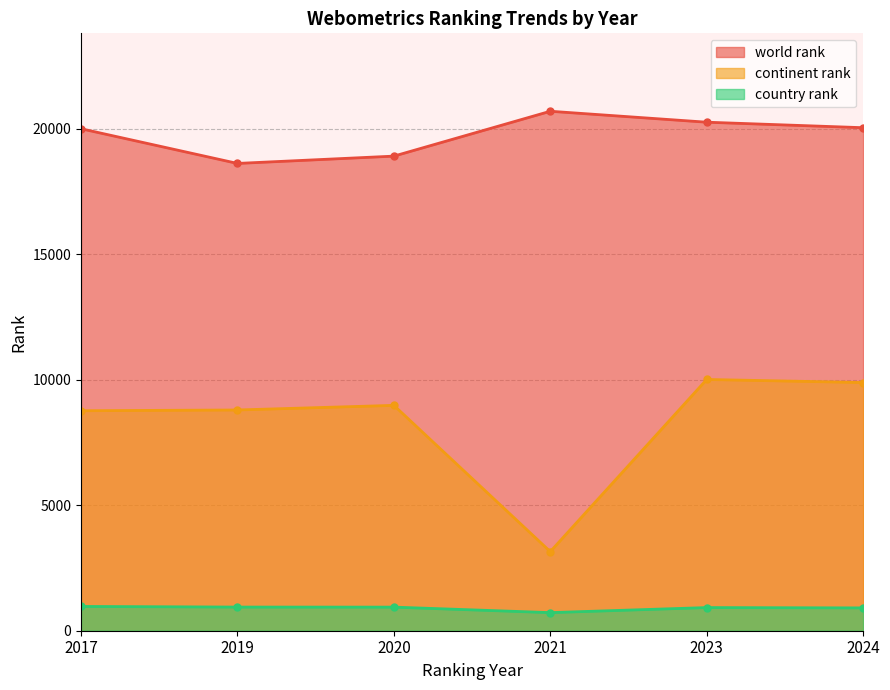

True or false: world rank has a value of 29075 at 2017.

False